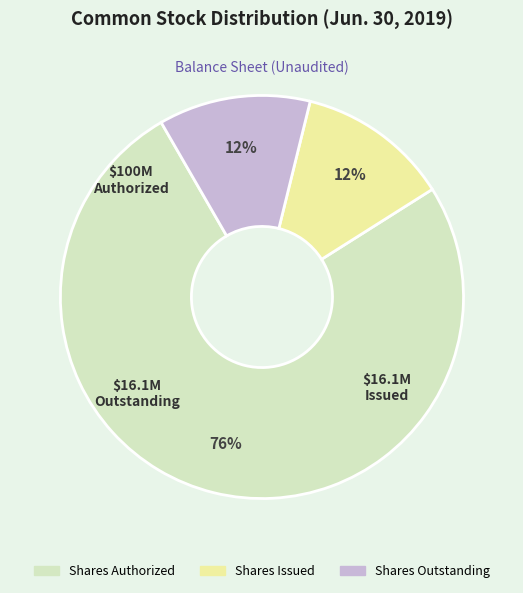

To the nearest percent, what is the combined percentage of Shares Issued and Shares Outstanding?

24%